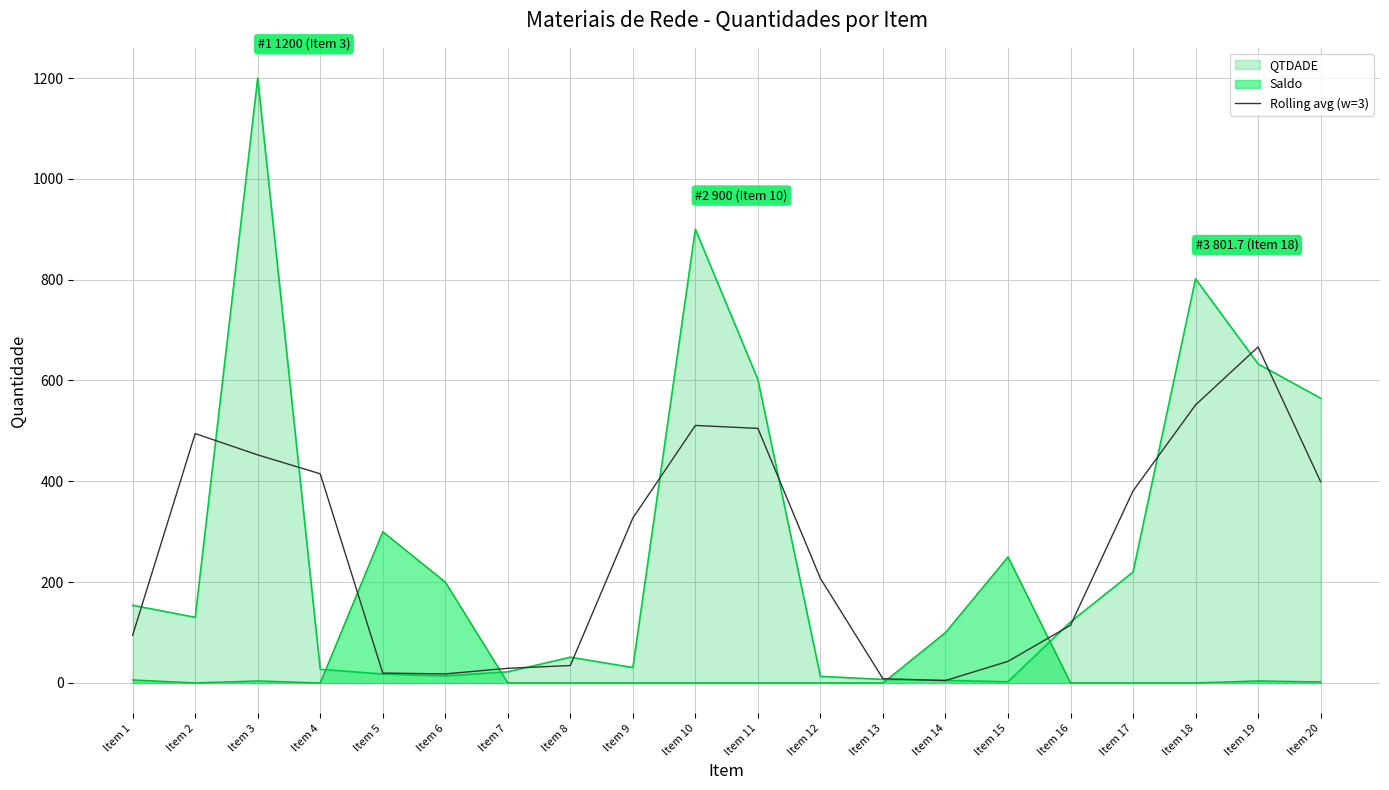

True or false: the data shows 666.5 at Item 19.

True